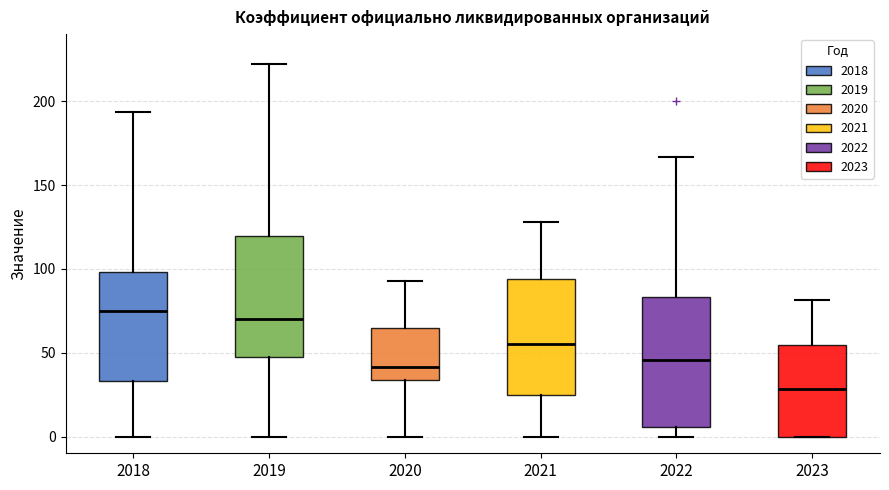

Reading left to right, read every box against the y-axis: the position of its median line, the range the box covers, and the ends of its whiskers. The values are not printed on the chart, so give them approximately, as read against the axis.

2018: median 75, box 35 to 100, whiskers 0 to 195
2019: median 70, box 45 to 120, whiskers 0 to 220
2020: median 40, box 35 to 65, whiskers 0 to 95
2021: median 55, box 25 to 95, whiskers 0 to 130
2022: median 45, box 5 to 85, whiskers 0 to 165
2023: median 30, box 0 to 55, whiskers 0 to 80